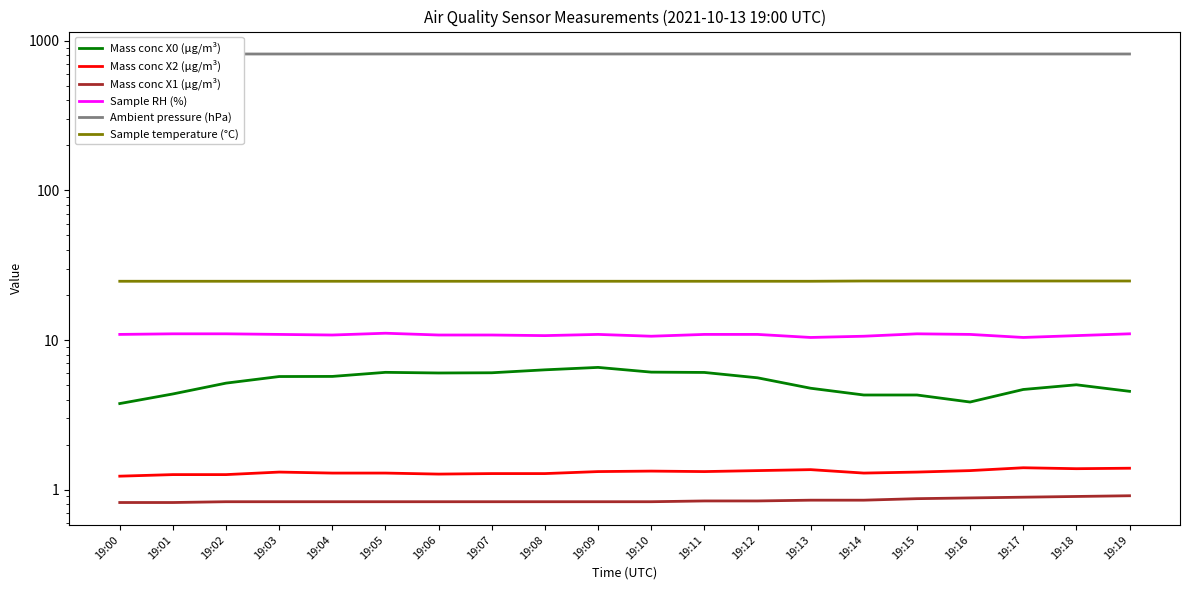

Read the Mass conc X0 (μg/m³) value at 19:04.

5.7